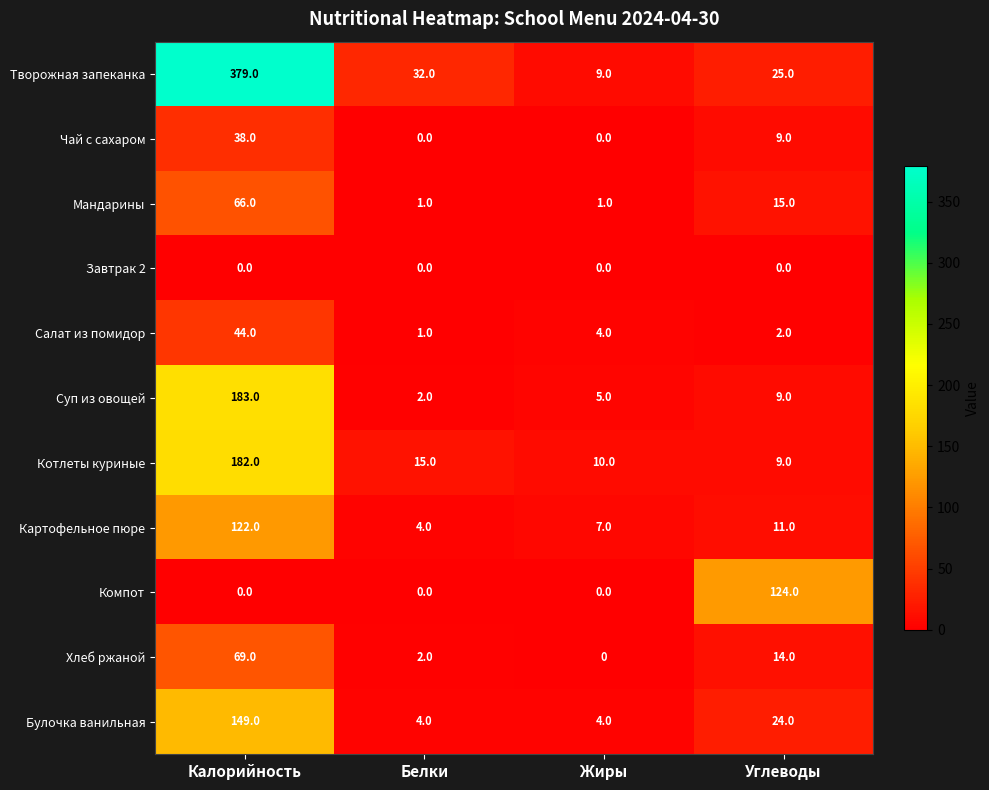

Which category has the highest value in the Картофельное пюре series?

Калорийность